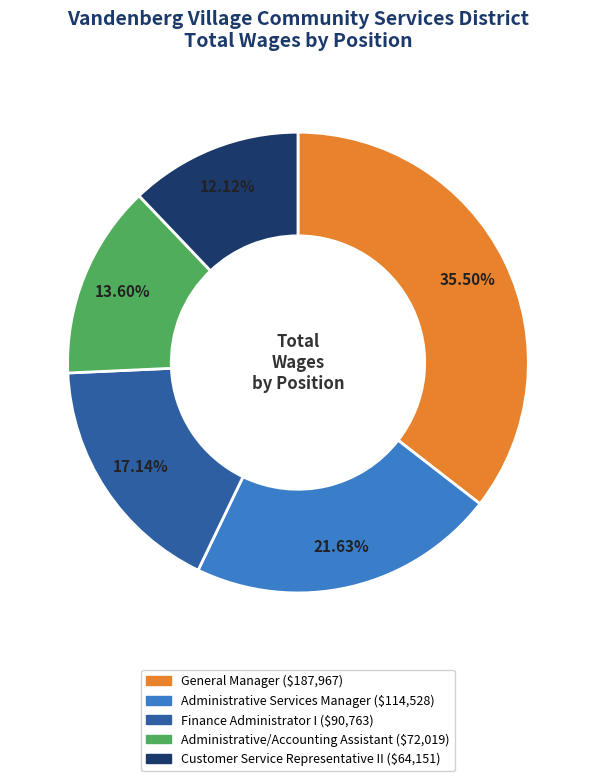

Rank the categories by value from highest to lowest.

General Manager, Administrative Services Manager, Finance Administrator I, Administrative/Accounting Assistant, Customer Service Representative II